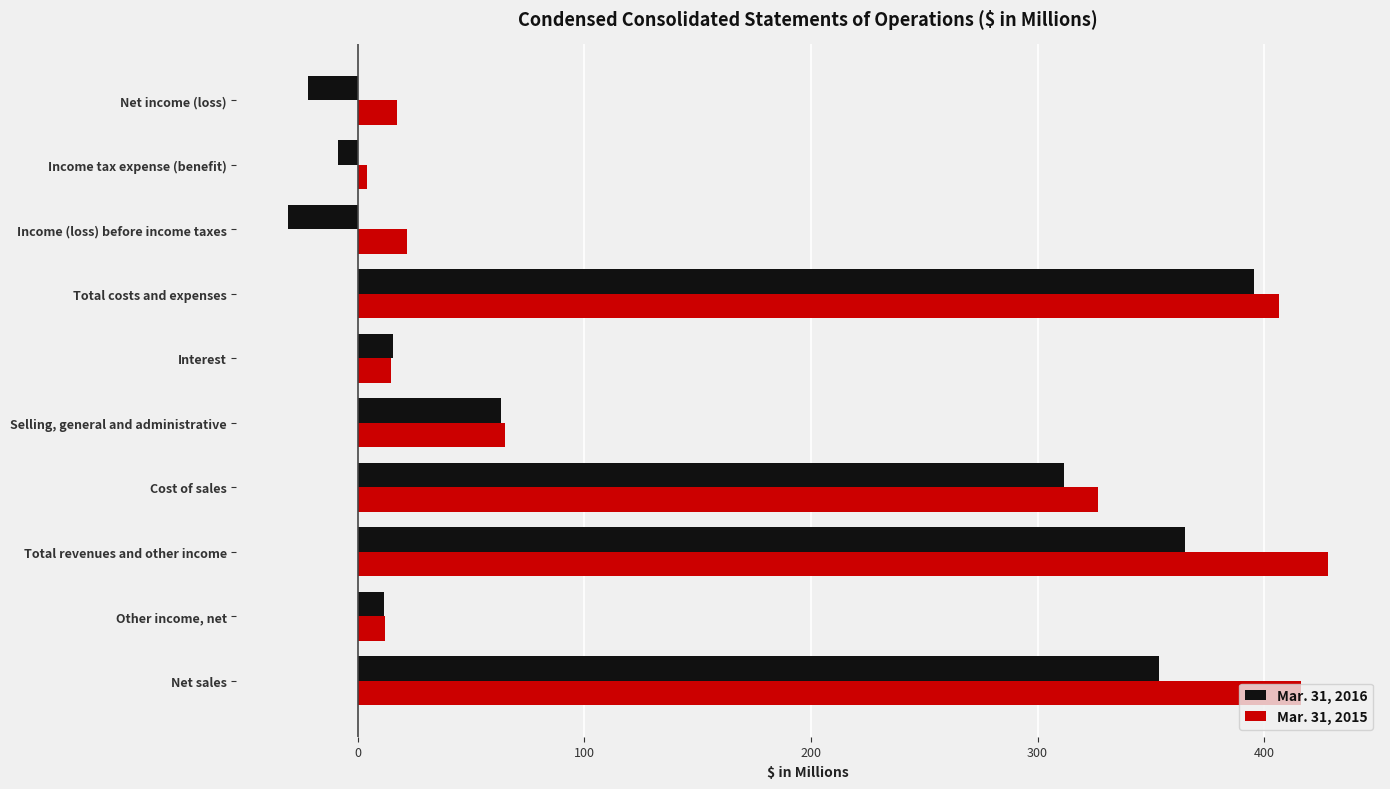

Count the number of data series in this chart.

2